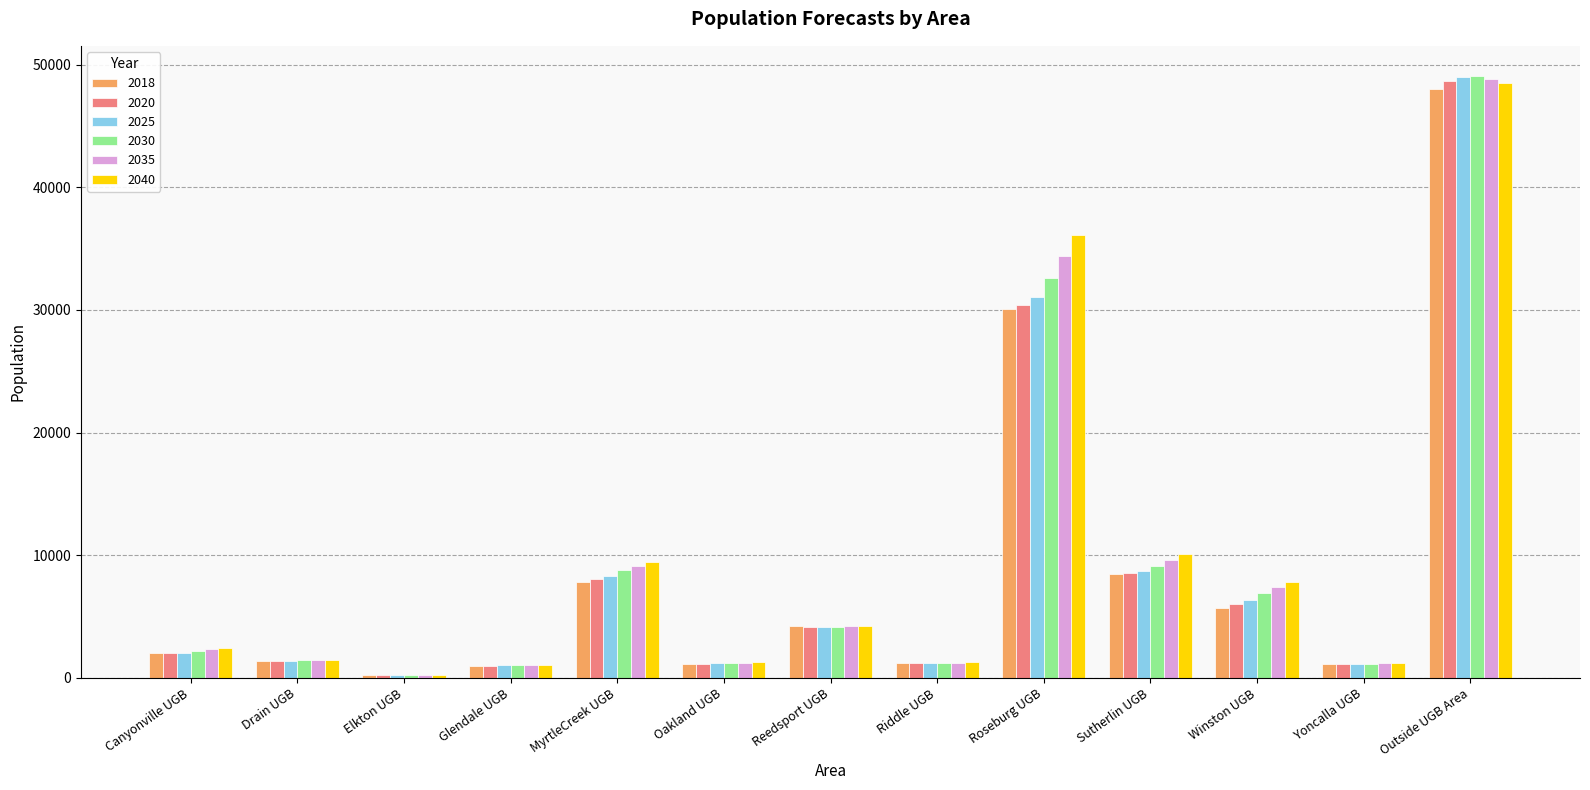

What is the smallest value displayed?

217.5